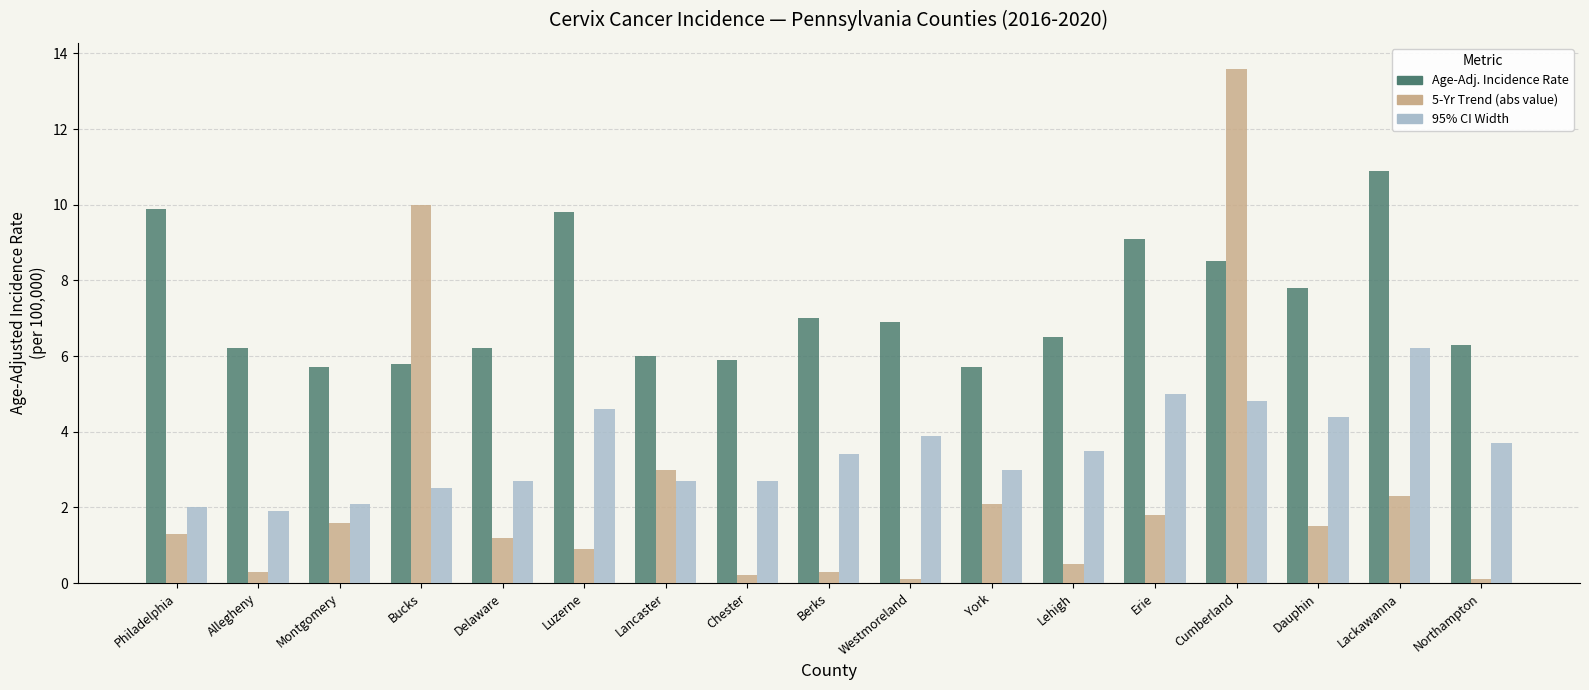

What is the greatest value displayed?

13.6